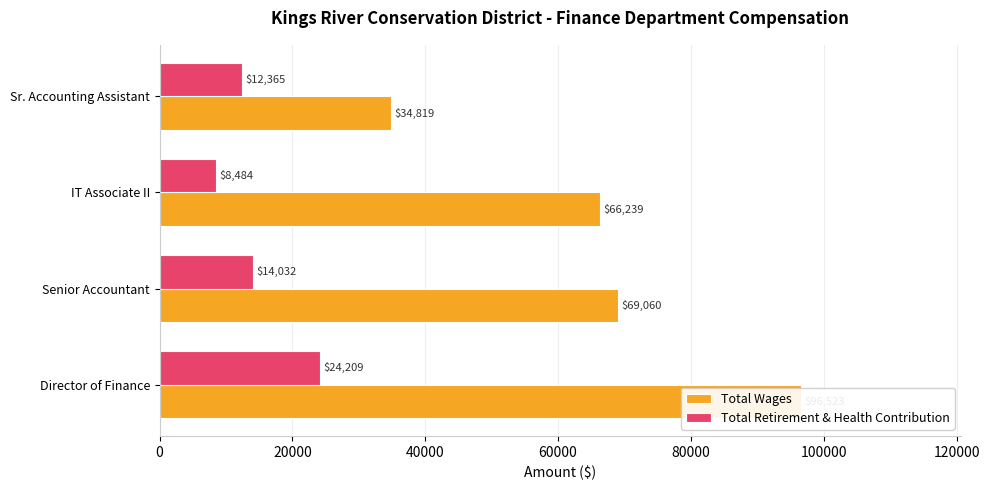

Reading right to left, transcribe all the data shown in this chart.

Total Wages: 34819	66239	69060	96523
Total Retirement & Health Contribution: 12365	8484	14032	24209